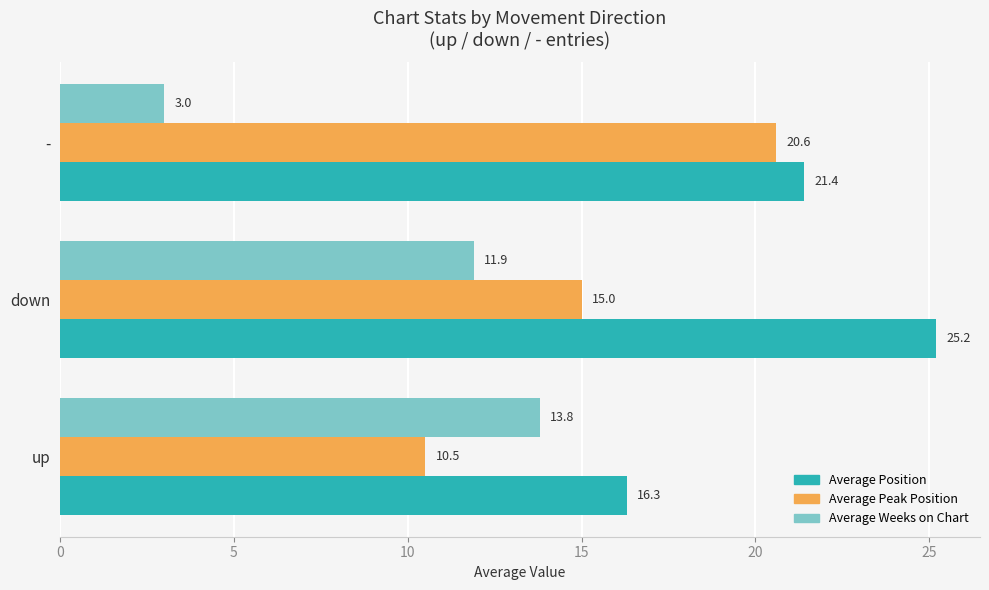

What is the lowest value of the Average Peak Position series?

10.5